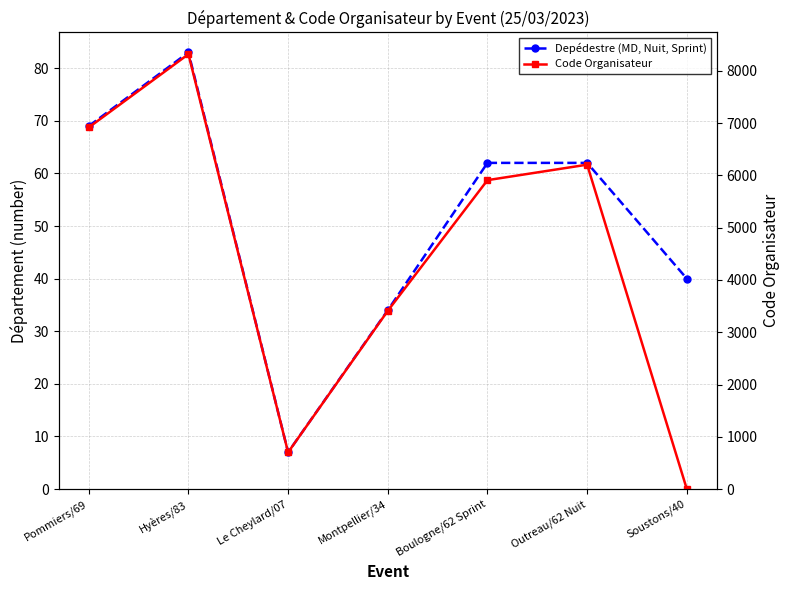

The value of Depédestre (MD, Nuit, Sprint) at Hyères/83 is 83. True or false?

True